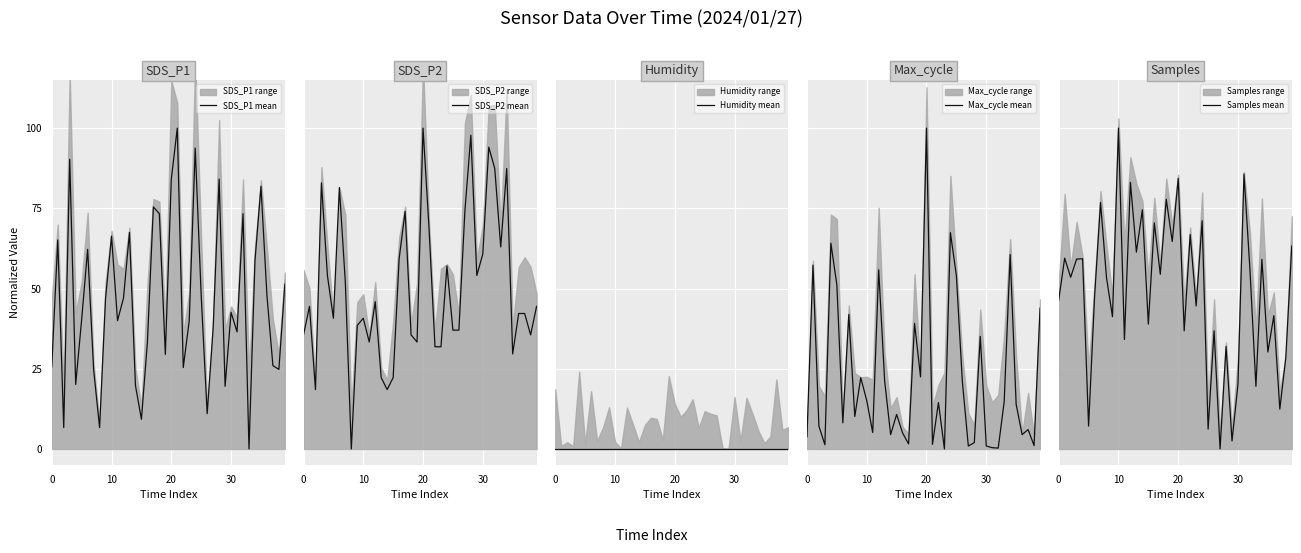

Where is Max_cycle mean nearest to the value 50?

5